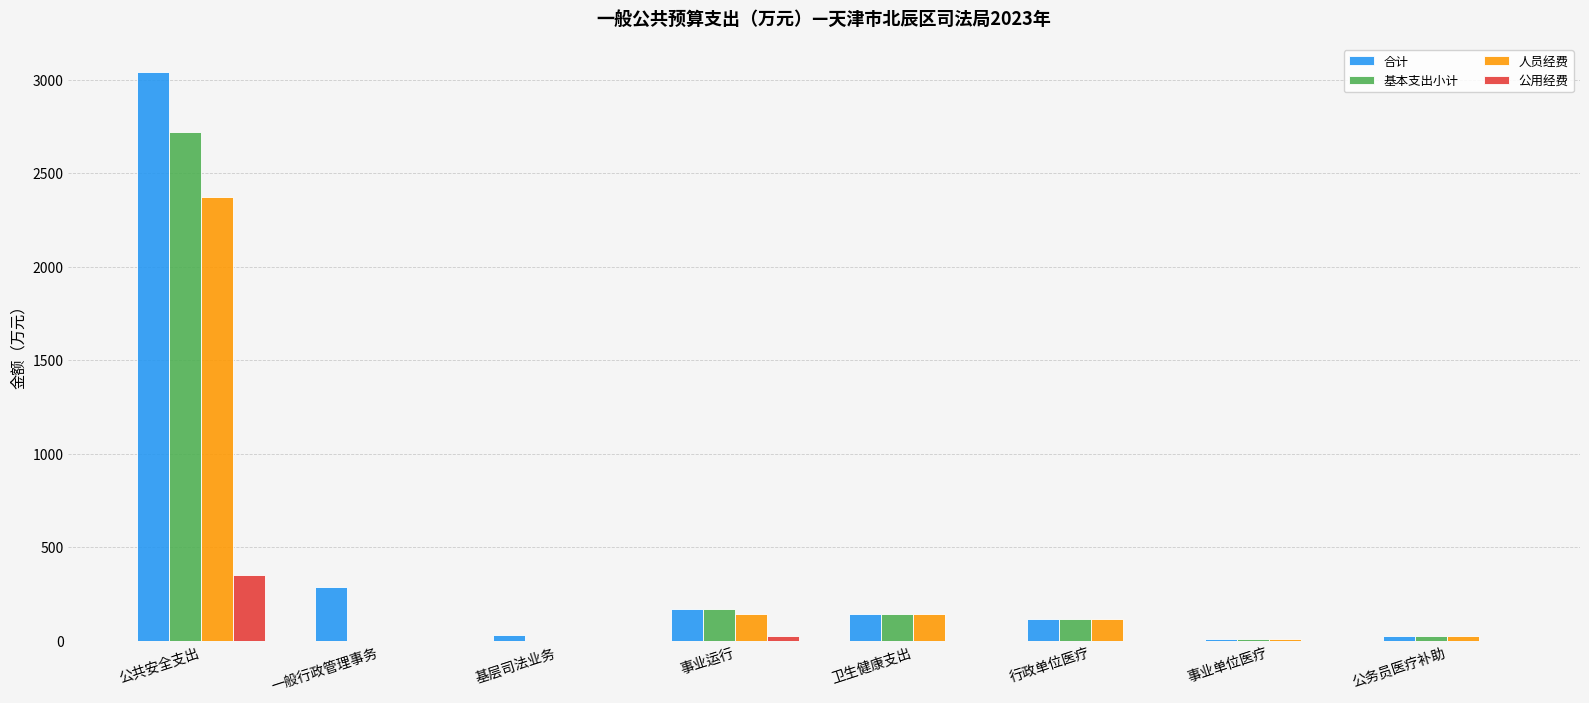

Count the number of data series in this chart.

4